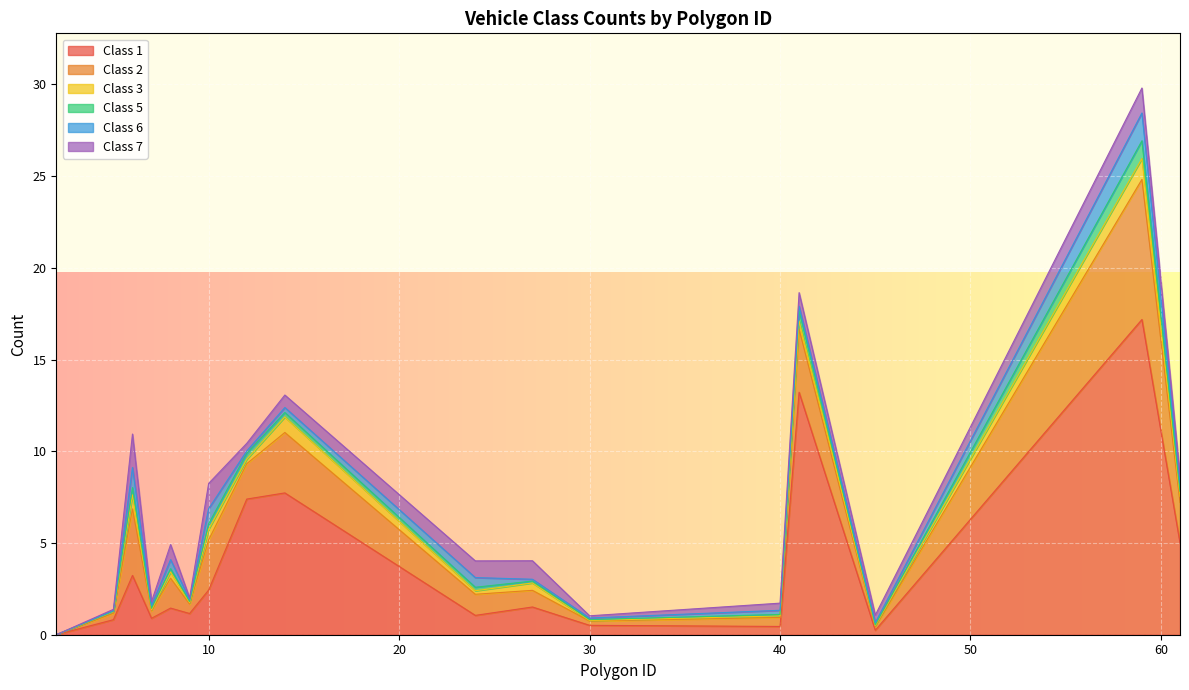

True or false: Class 7 and Class 5 intersect in this chart.

False